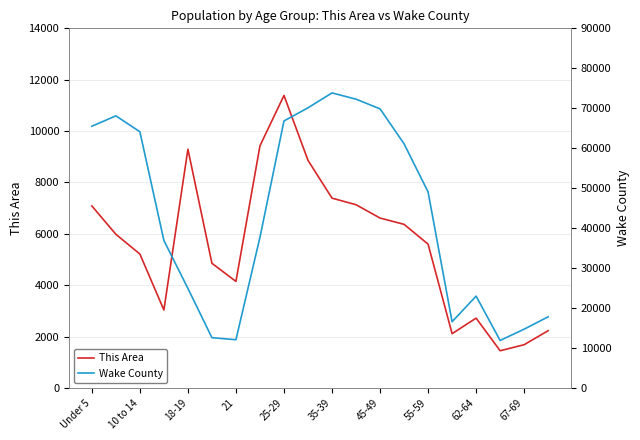

True or false: Wake County and This Area intersect in this chart.

False